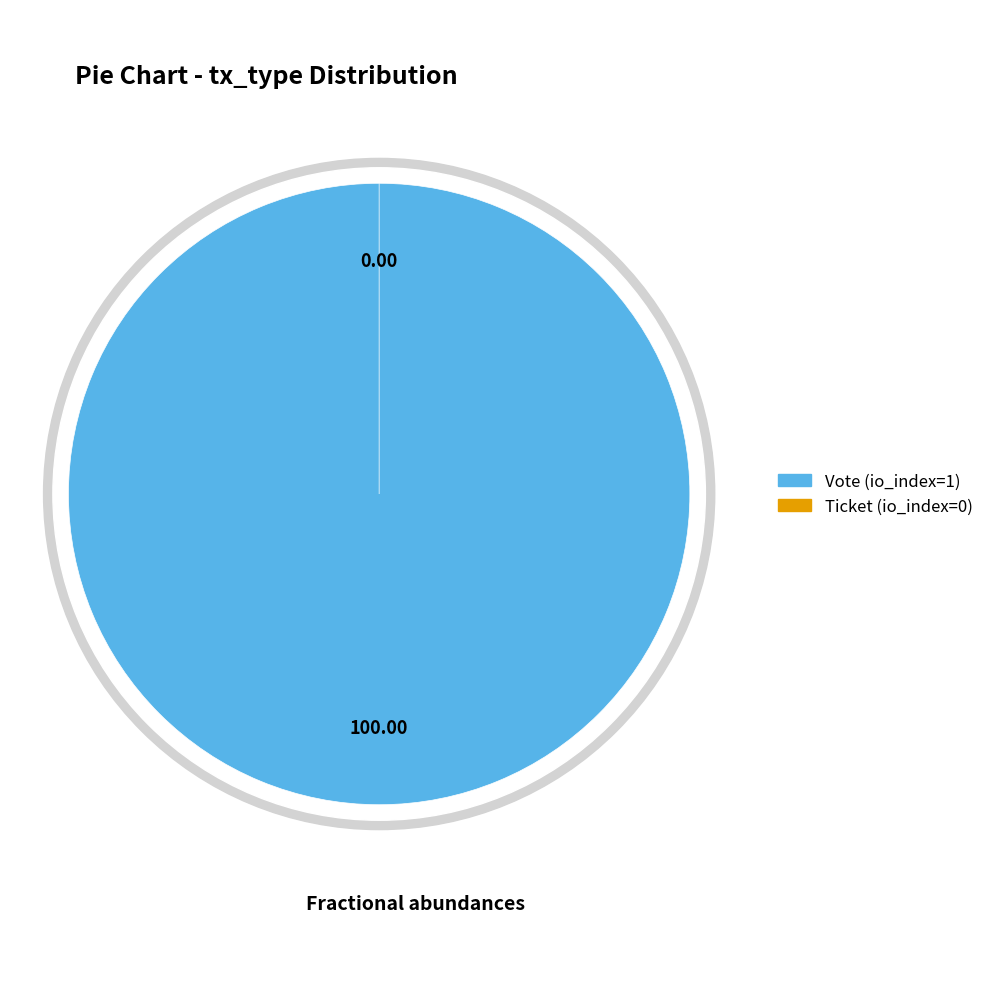

What is the largest slice in the pie chart?

Vote (io_index=1)